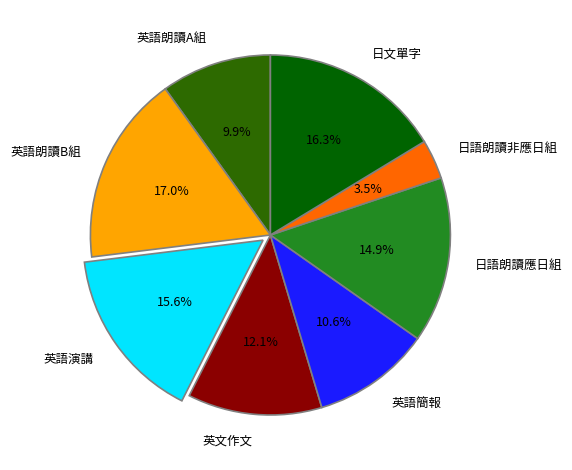

True or false: 英語簡報 accounts for 22% of the total.

False